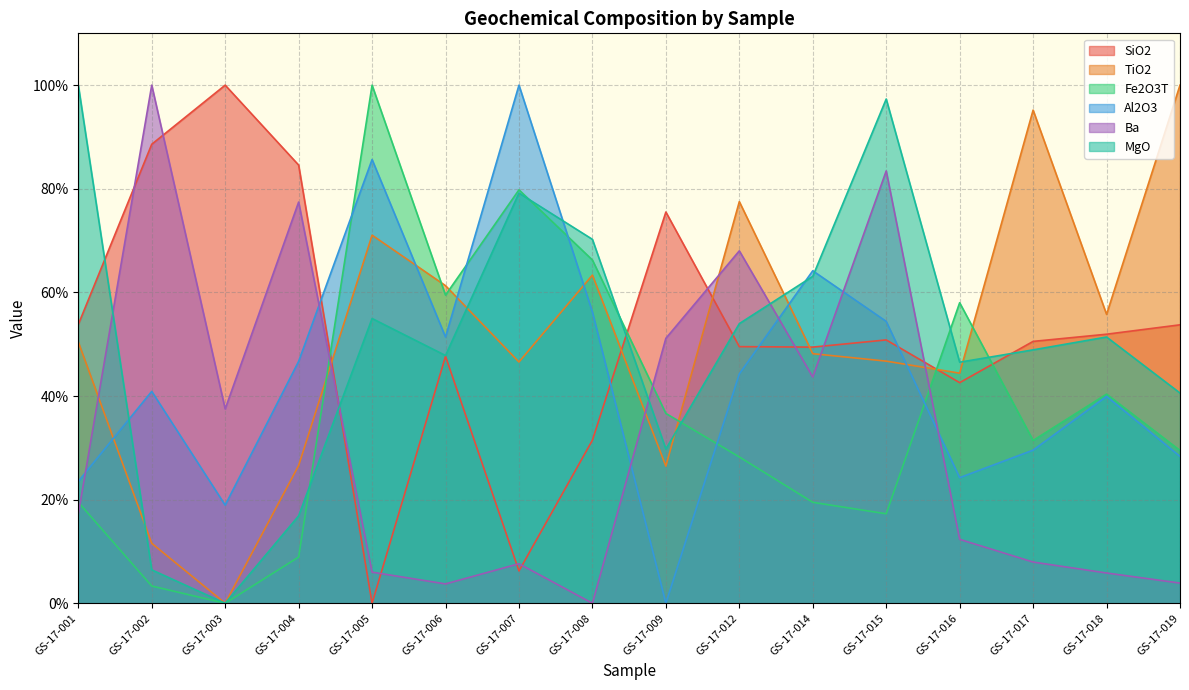

The SiO2 series shows 81.3 at GS-17-006. True or false?

False